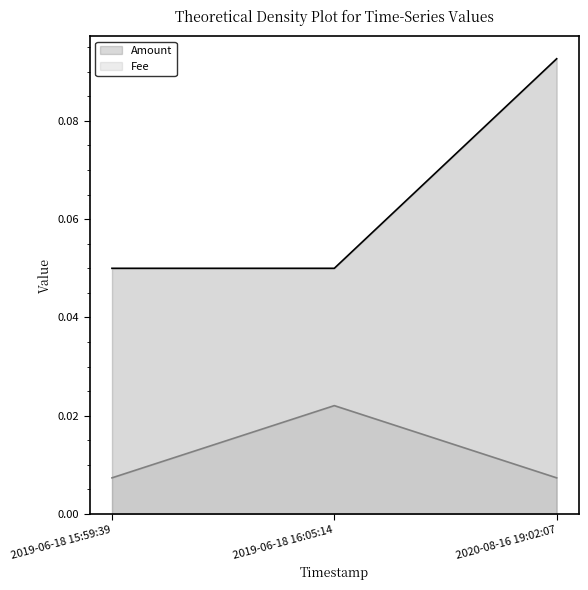

Does the chart have visible grid lines?

No